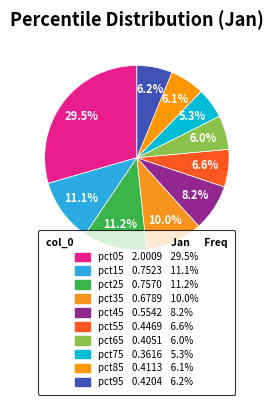

Count the number of slices in the pie.

10